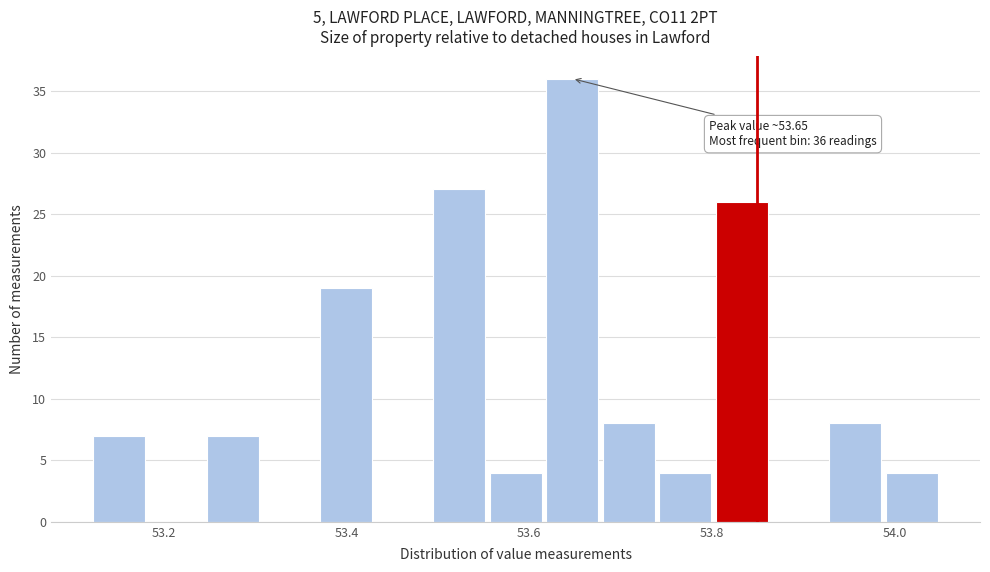

Read against the x-axis, roughly where is the centre of the tallest bar?

53.64